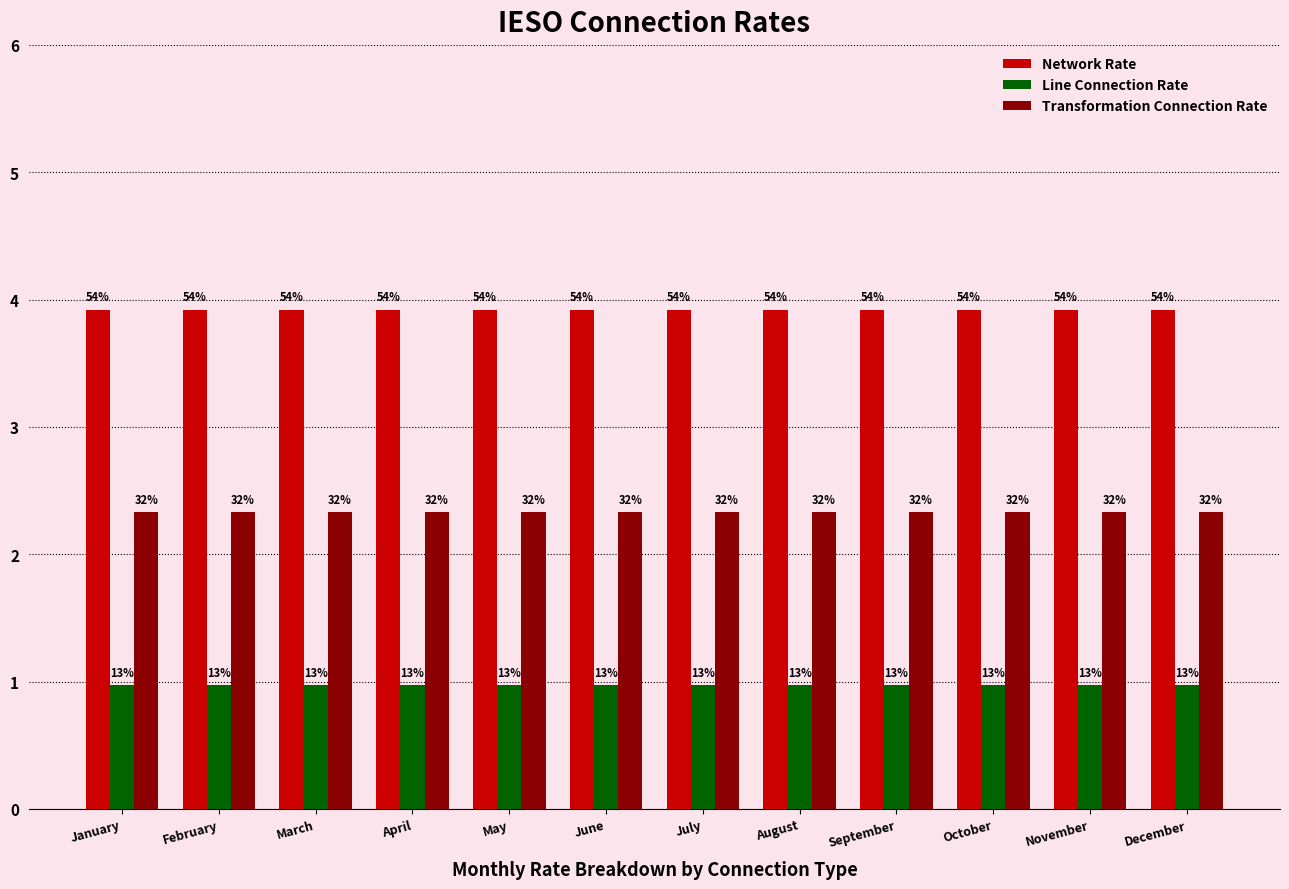

Reading left to right, list all the values displayed in this chart.

Network Rate: 3.9	3.9	3.9	3.9	3.9	3.9	3.9	3.9	3.9	3.9	3.9	3.9
Line Connection Rate: 1.0	1.0	1.0	1.0	1.0	1.0	1.0	1.0	1.0	1.0	1.0	1.0
Transformation Connection Rate: 2.3	2.3	2.3	2.3	2.3	2.3	2.3	2.3	2.3	2.3	2.3	2.3